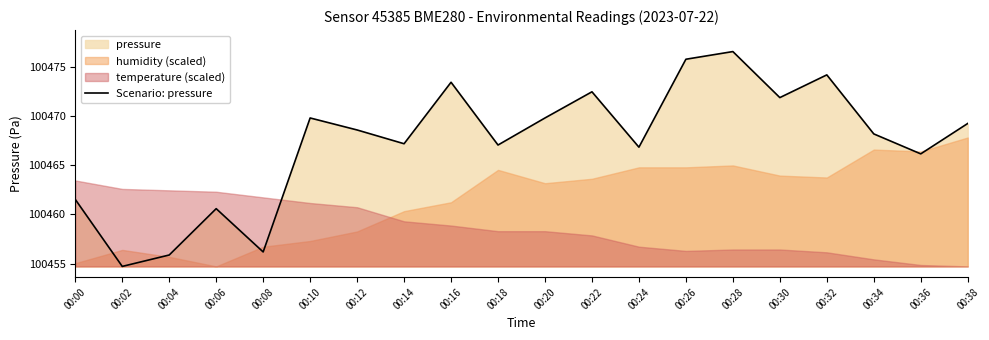

Is it true that Scenario: pressure equals 100469.8 at 00:10?

True